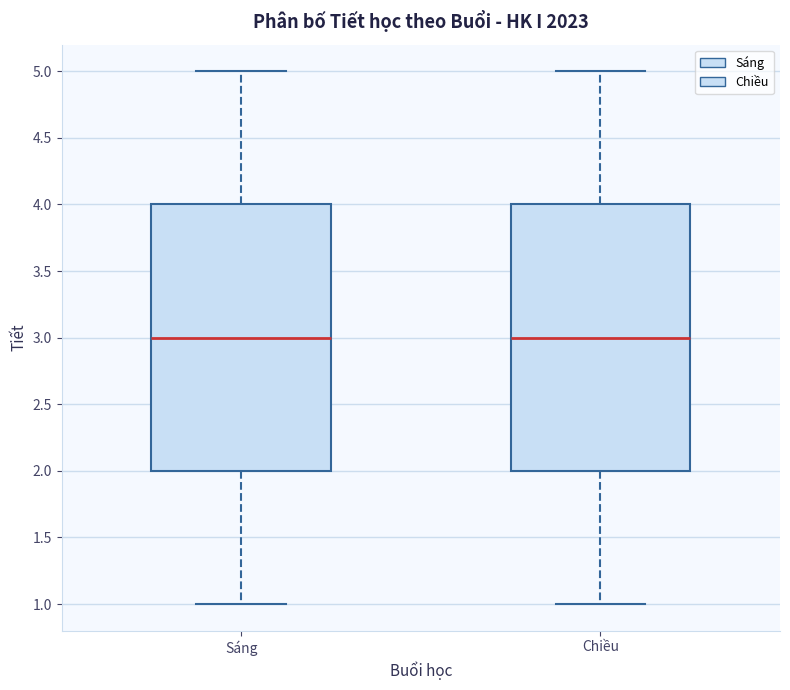

Reading left to right, read every box against the y-axis: the position of its median line, the range the box covers, and the ends of its whiskers. The values are not printed on the chart, so give them approximately, as read against the axis.

Sáng: median 3, box 2 to 4, whiskers 1 to 5
Chiều: median 3, box 2 to 4, whiskers 1 to 5